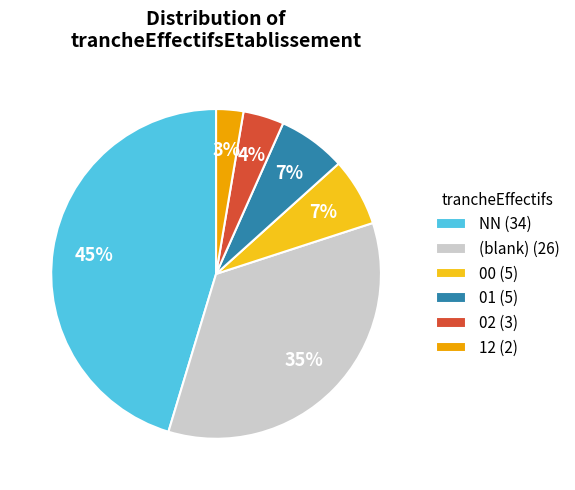

Is there a majority slice in this chart?

No